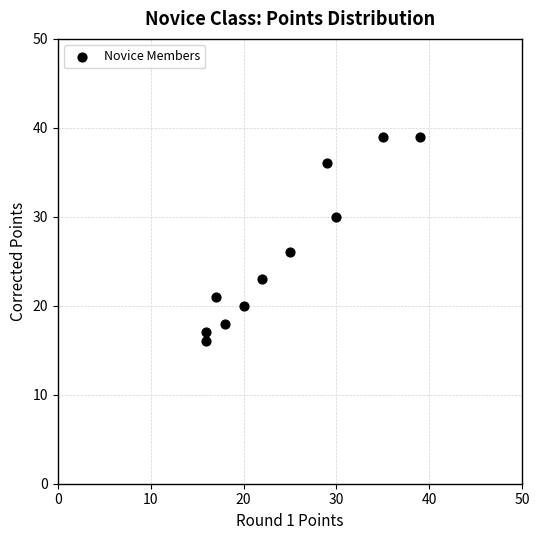

What Y value in the scatter plot is closest to 27?

26